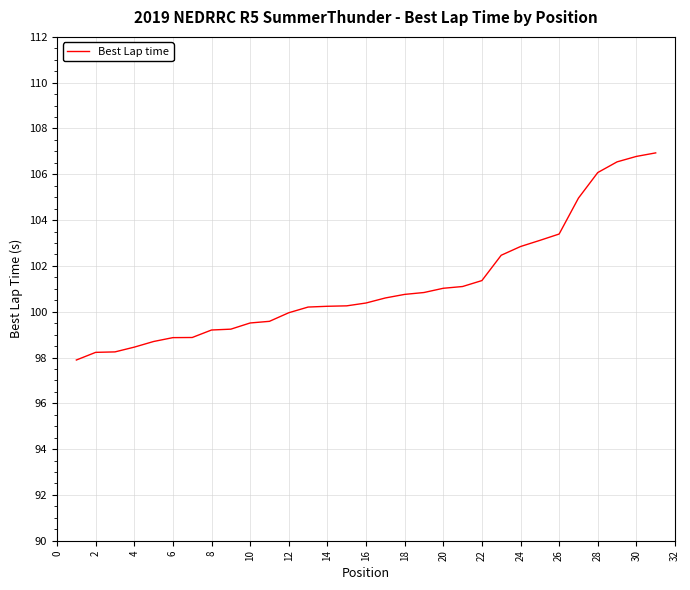

What is the minimum value shown in the chart?

97.9